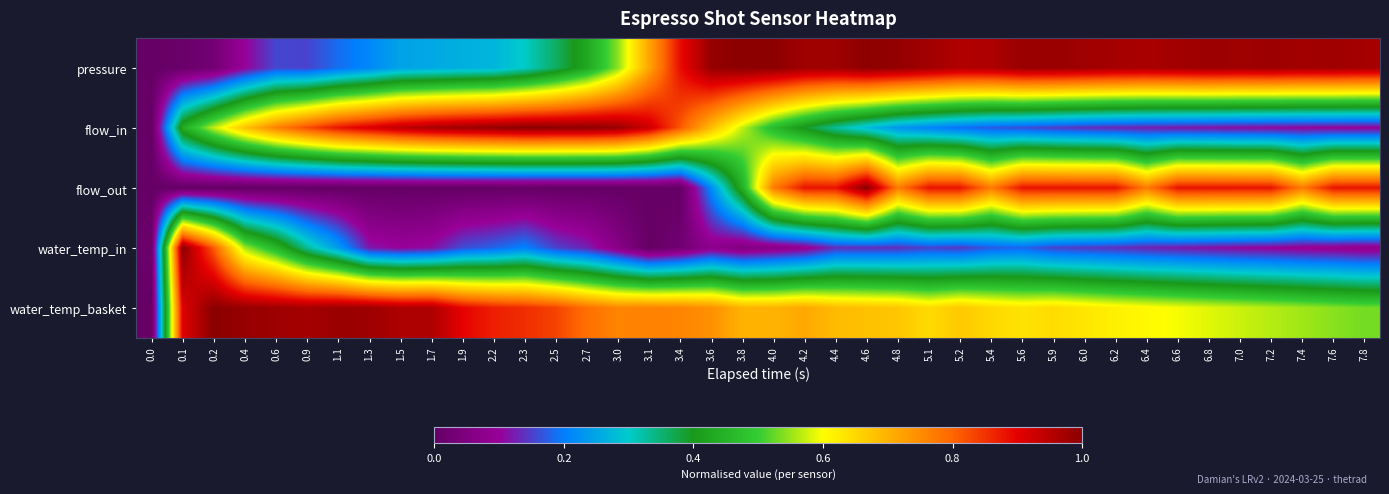

What is the greatest value displayed?

1.0